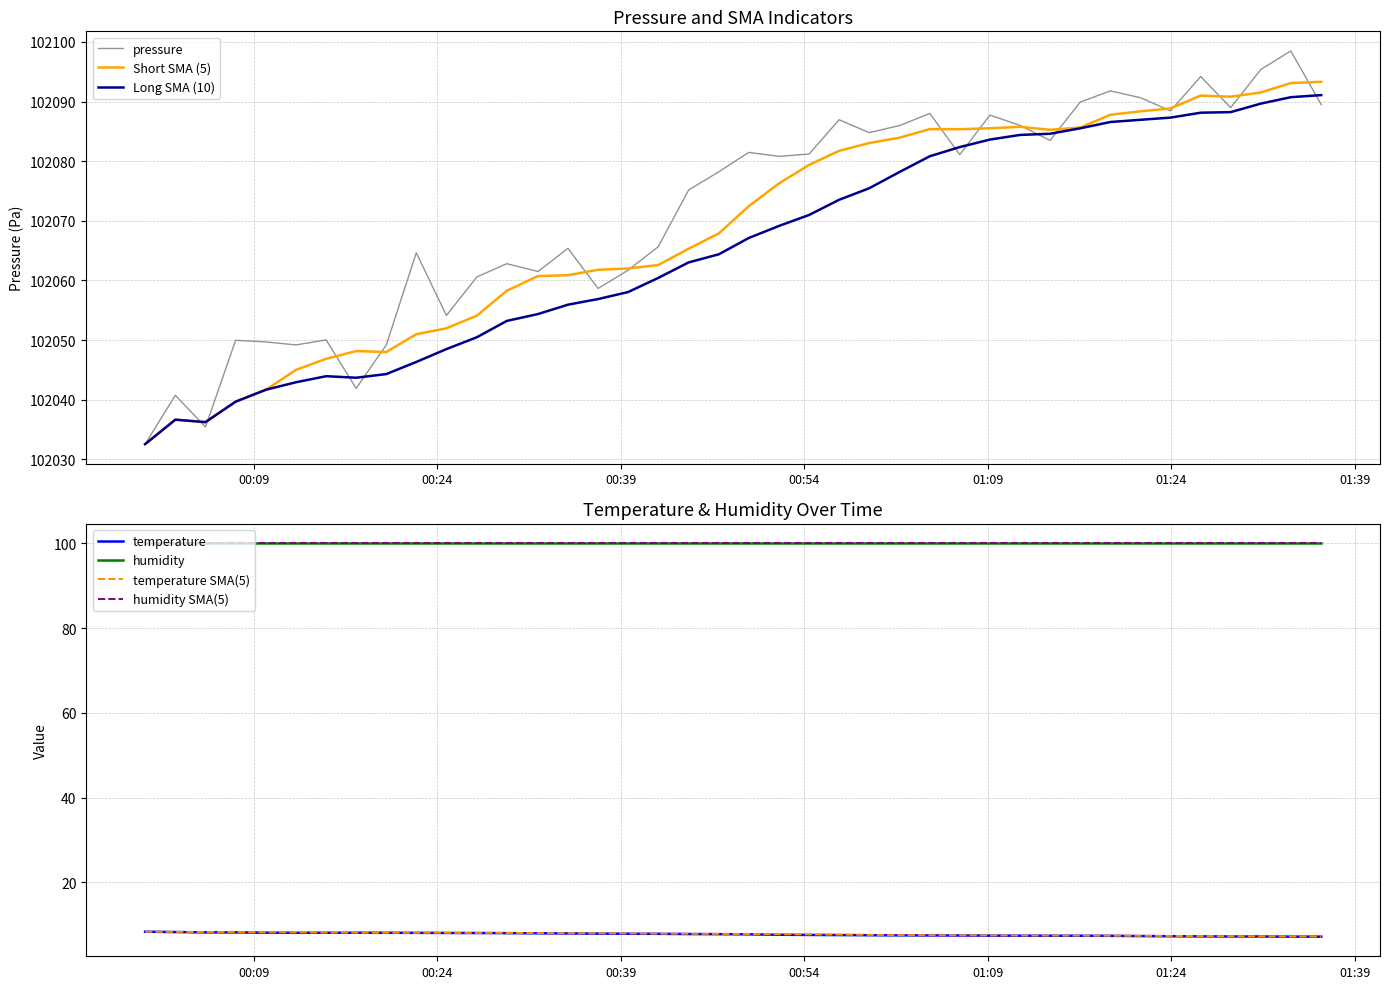

What is the highest value of the Long SMA (10) series?

102091.1